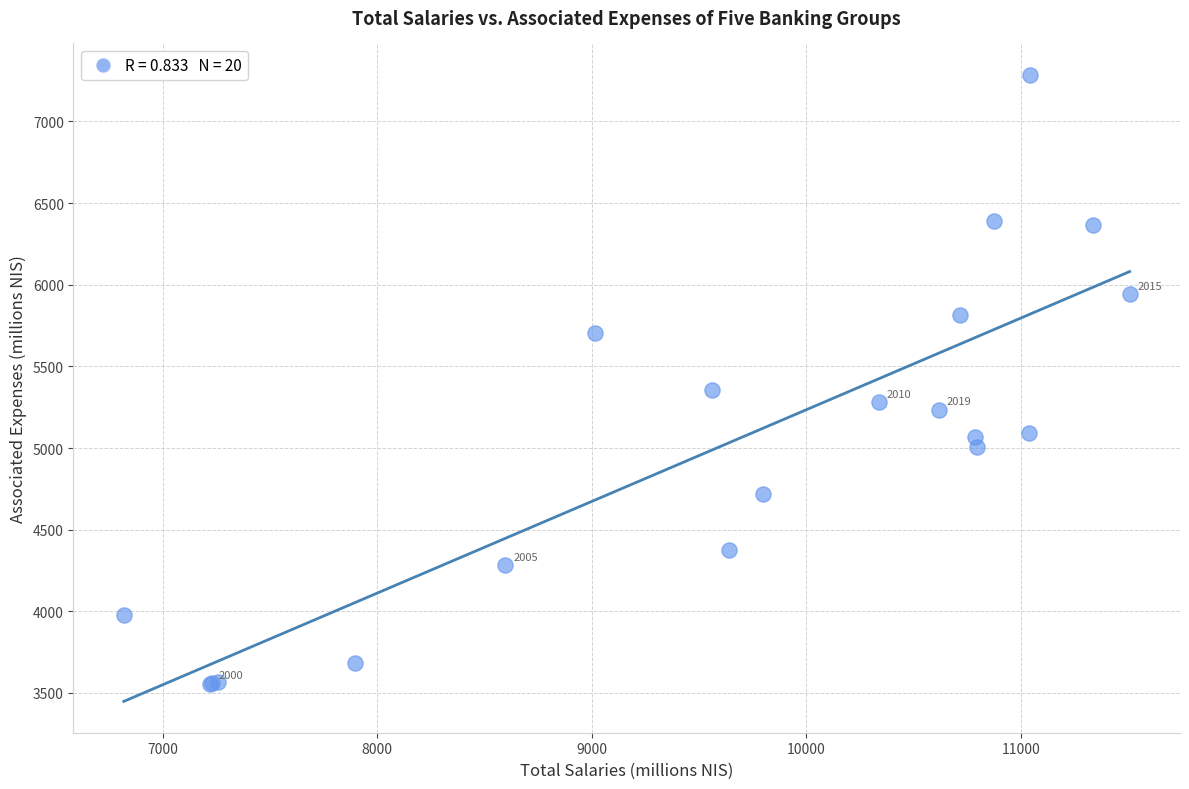

What Y value in the scatter plot is closest to 5421?

5354.0